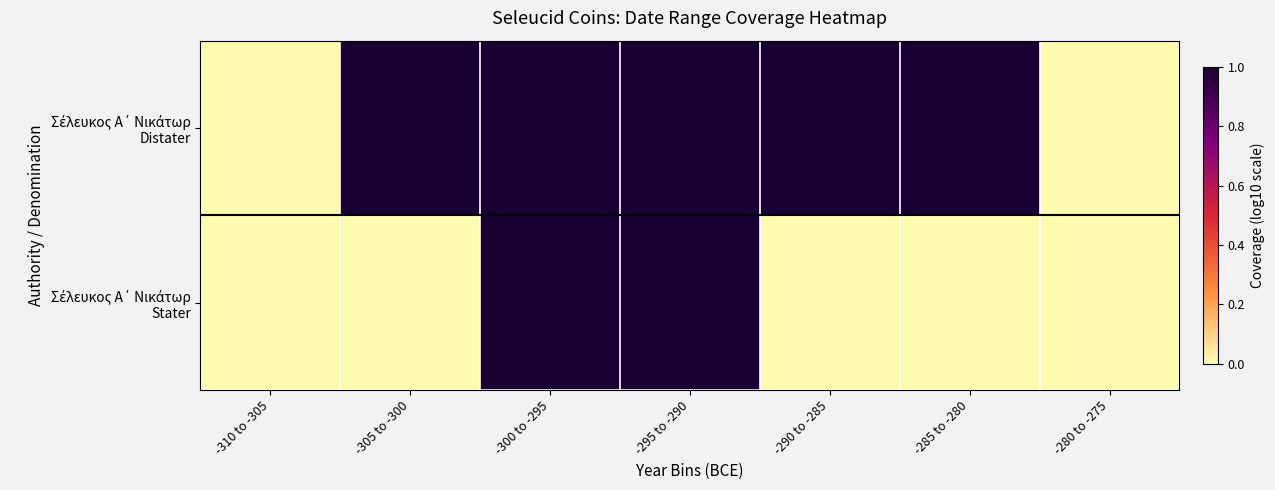

What is the total value across all series at -300 to -295?

2.0